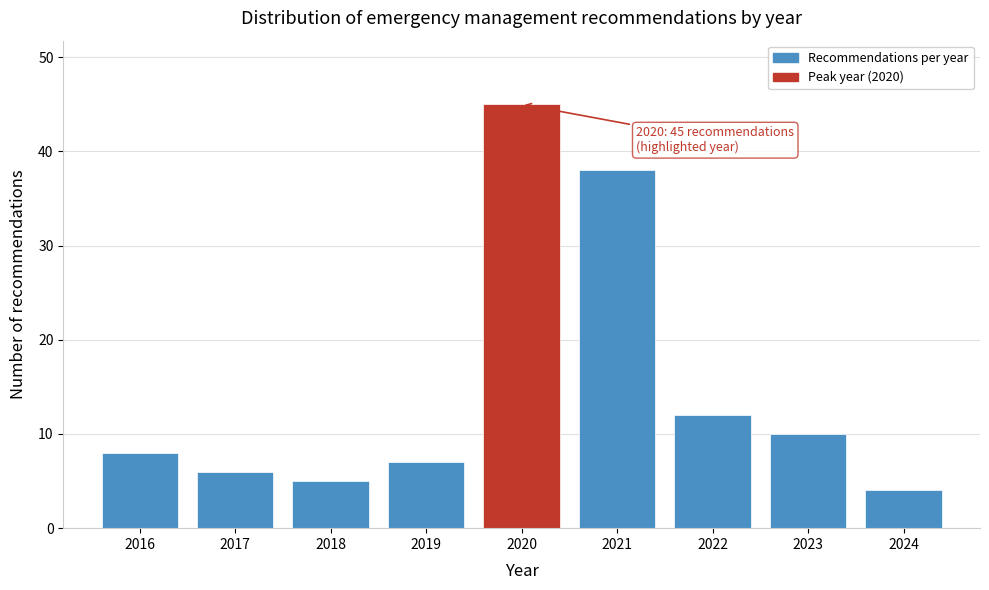

Reading left to right, extract all data points from this chart.

8	6	5	7	45	38	12	10	4